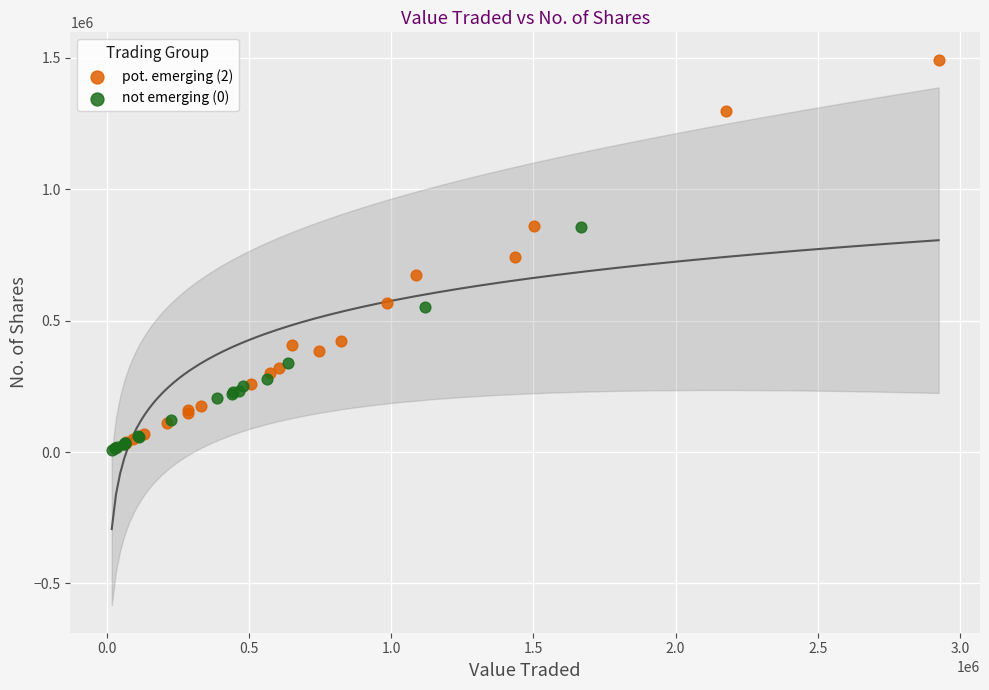

What are all the series names shown in the legend?

pot. emerging (2), not emerging (0)